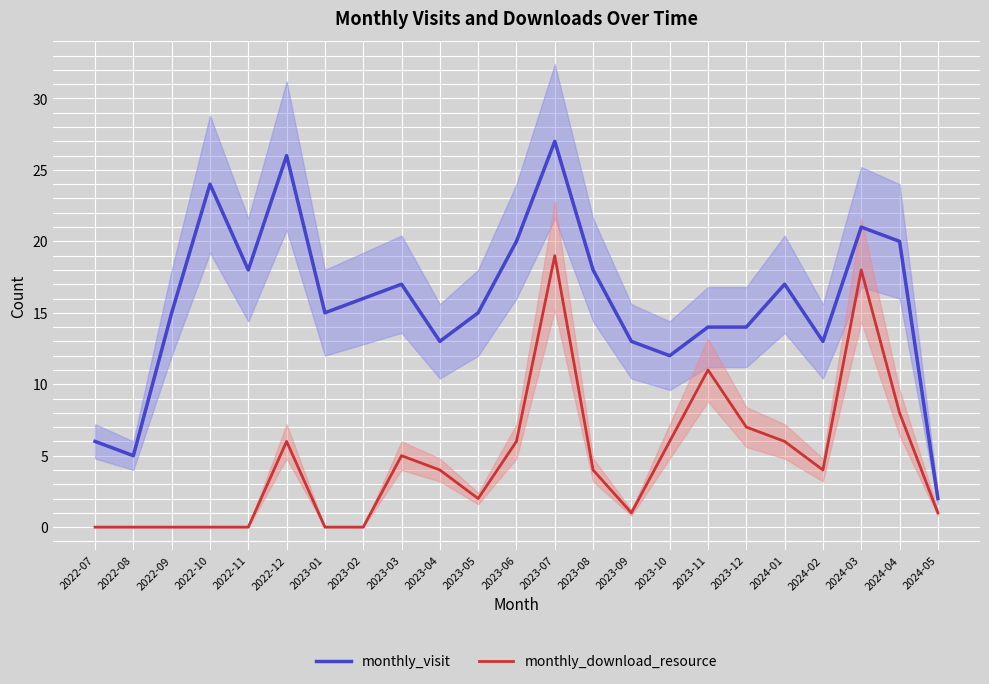

What is the sum of all monthly_visit values?

361